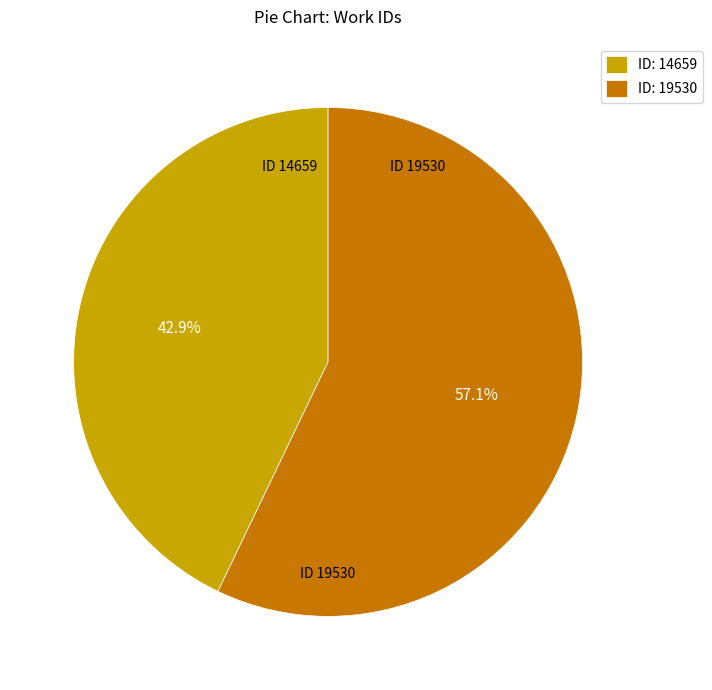

How many slices are in this pie chart?

2